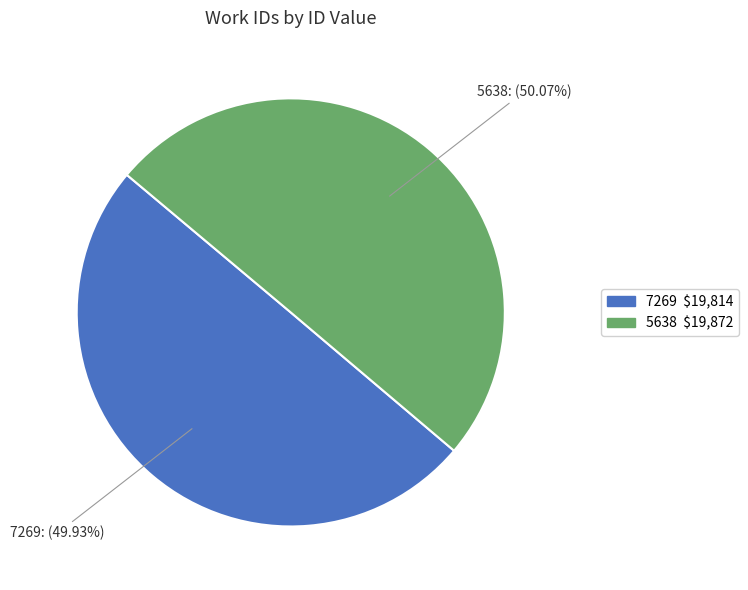

Count the number of slices in the pie.

2